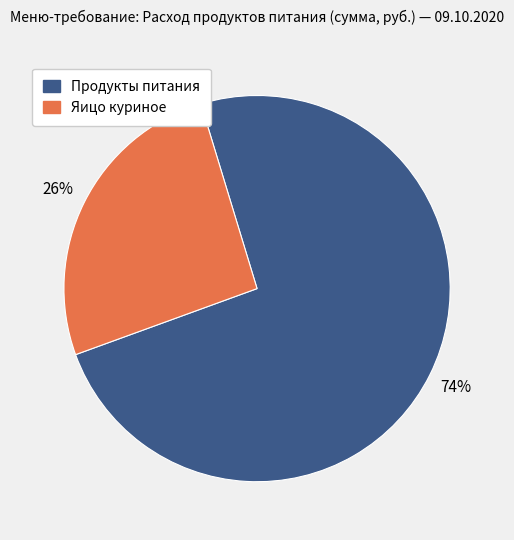

To the nearest percent, what is the average slice percentage?

50%